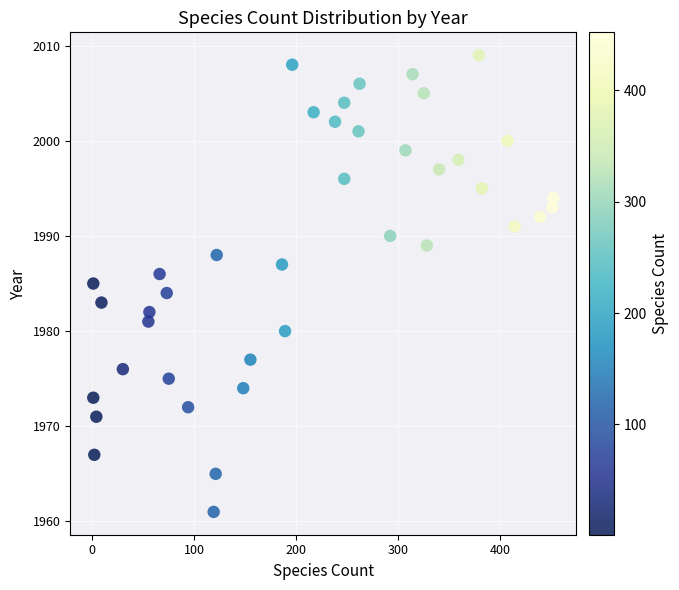

What is the range of X values (max minus min)?

451